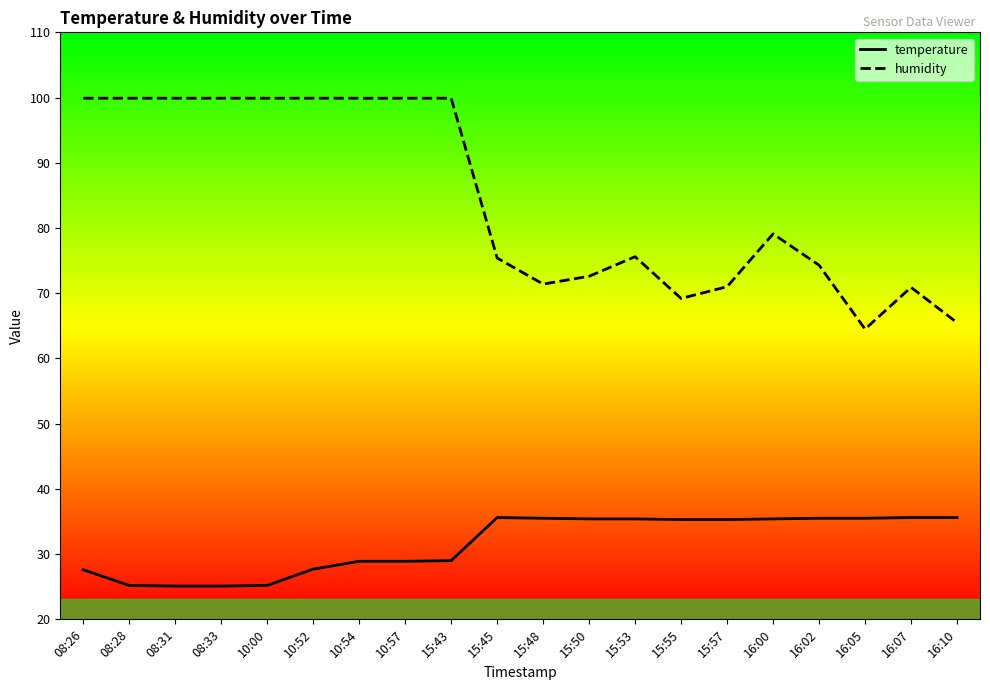

What is the difference between the maximum and minimum values in the temperature series?

10.5